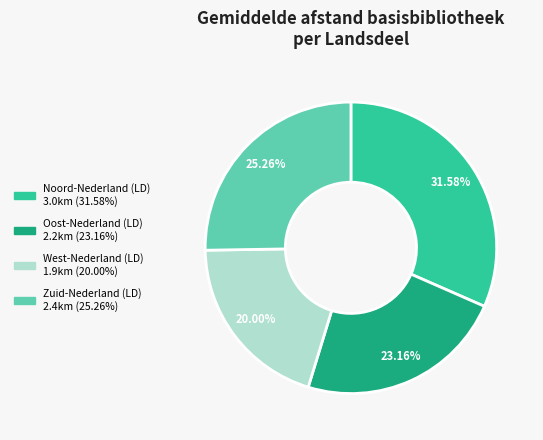

How many slices are in this pie chart?

4